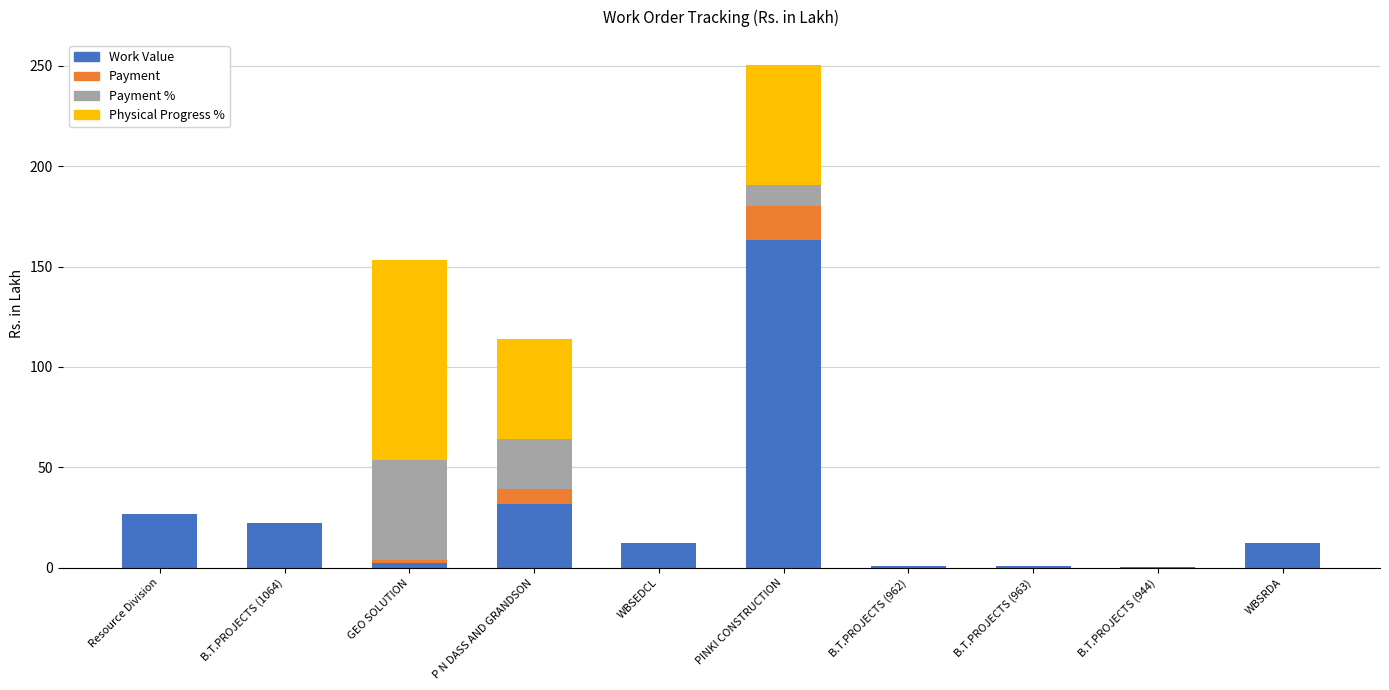

True or false: Work Value has a value of 0.9 at B.T.PROJECTS (962).

True